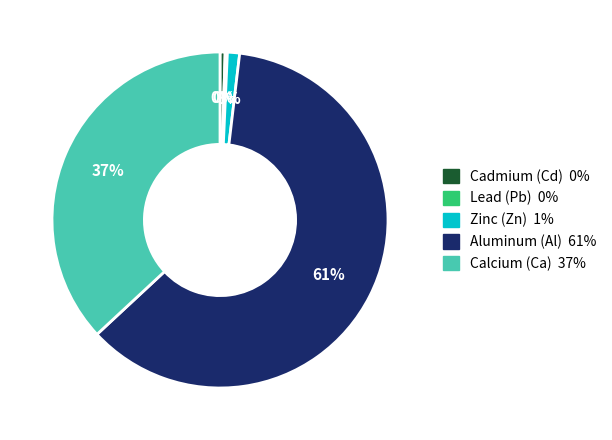

Is there a majority slice in this chart?

Yes